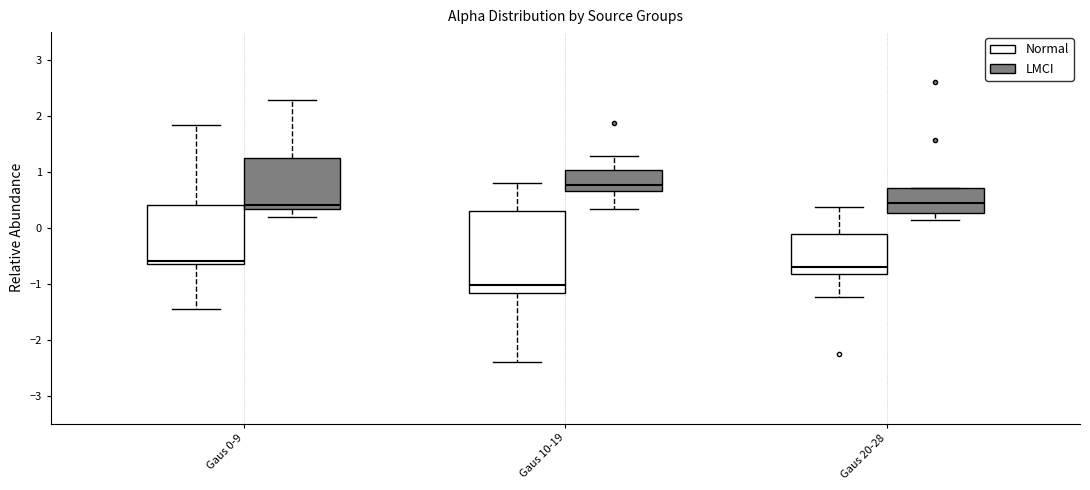

Reading left to right, transcribe this box plot: for each box, give where its median line is, the range the box spans, and where its two whiskers end, as read against the y-axis. The values are not printed on the chart, so give them approximately, as read against the axis.

Gaus 0-9 (Normal): median -0.6 (just above the box's lower edge), box -0.6 to 0.4, whiskers -1.5 to 1.8
Gaus 0-9 (LMCI): median 0.4, box 0.3 to 1.3, whiskers 0.2 to 2.3
Gaus 10-19 (Normal): median -1.0, box -1.2 to 0.3, whiskers -2.4 to 0.8
Gaus 10-19 (LMCI): median 0.8, box 0.7 to 1.0, whiskers 0.3 to 1.3
Gaus 20-28 (Normal): median -0.7, box -0.8 to -0.1, whiskers -1.2 to 0.4
Gaus 20-28 (LMCI): median 0.4, box 0.3 to 0.7, whiskers 0.1 to 0.7